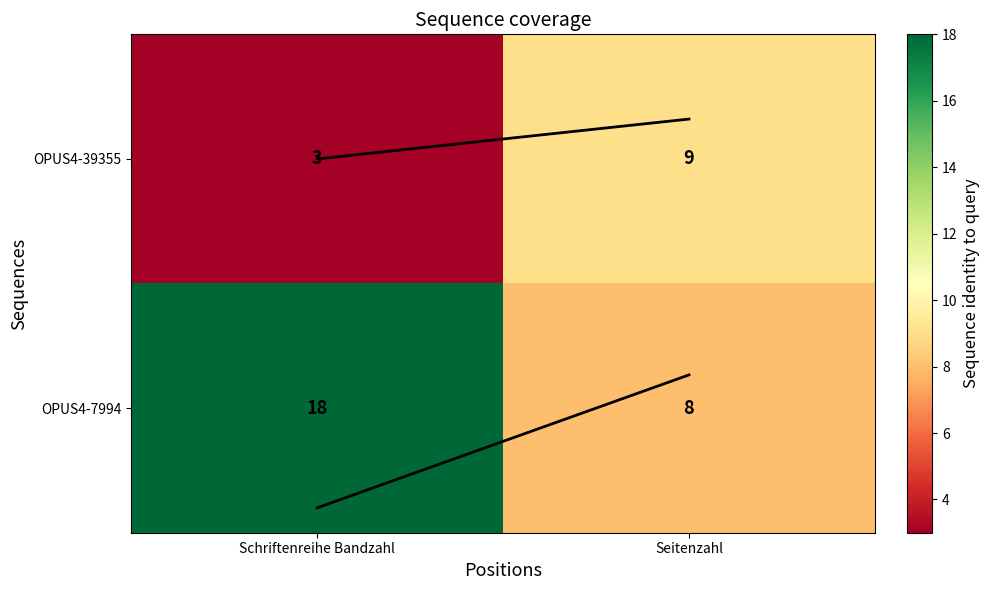

What is the smallest value displayed?

3